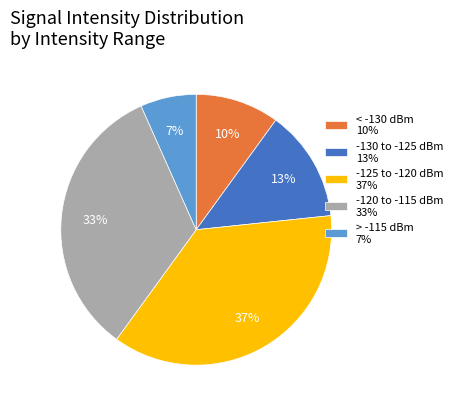

What percentage is the -130 to -125 dBm 13% slice, to the nearest percent?

13%